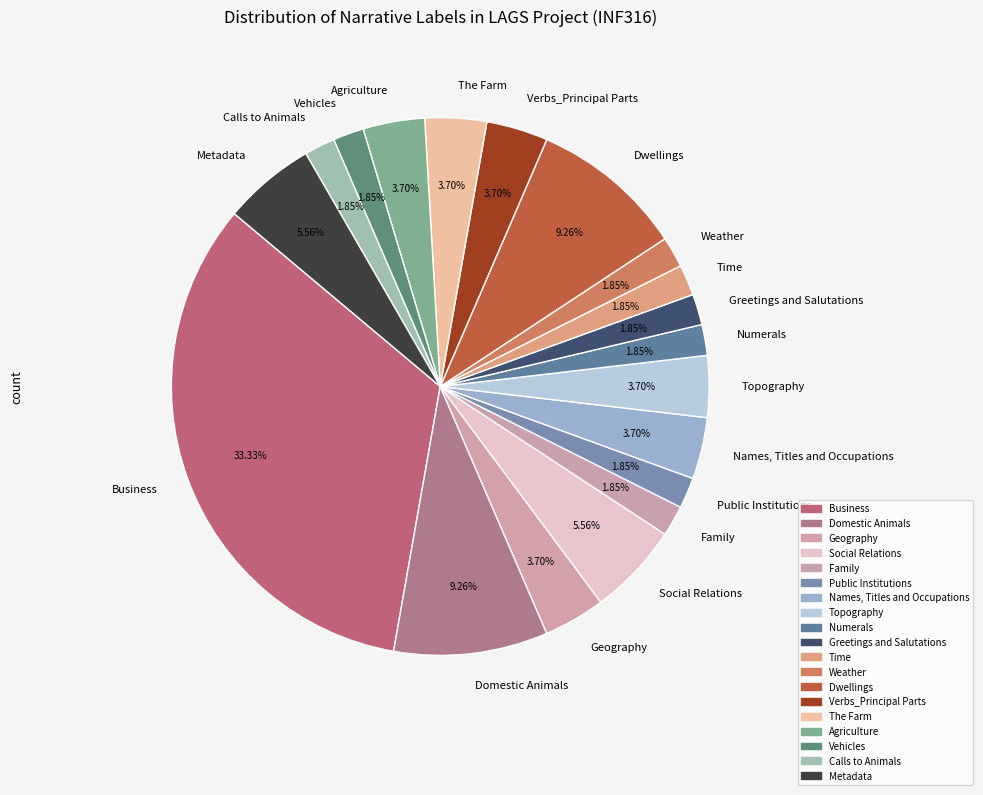

What is the largest slice in the pie chart?

Business